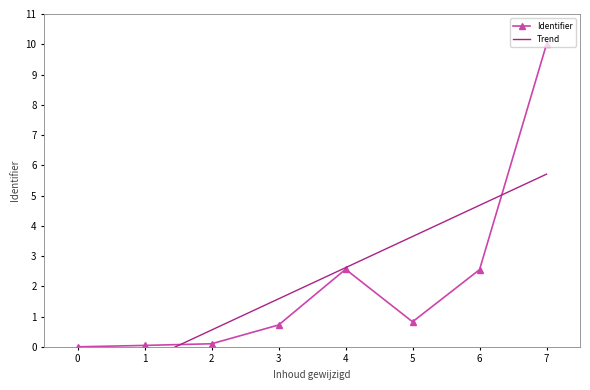

How many lines are shown in the chart?

2